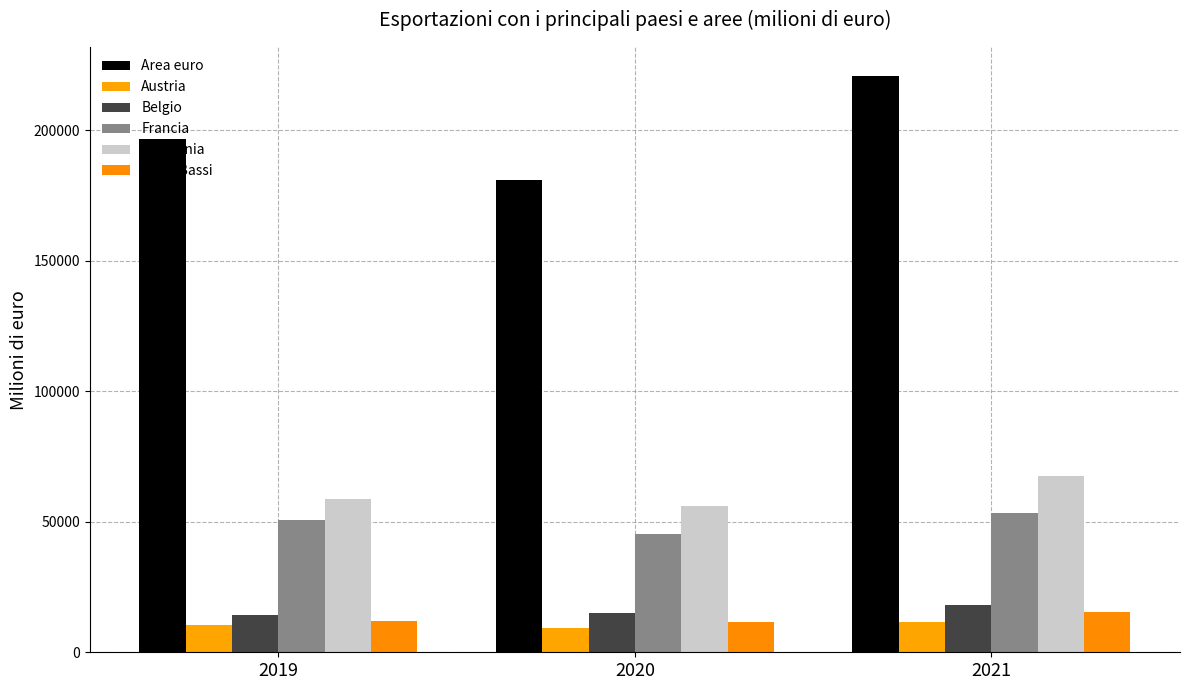

Reading right to left, transcribe all the data shown in this chart.

Area euro: 220757.0	180847.2	196415.6
Austria: 11599.4	9281.0	10464.7
Belgio: 18066.6	14929.6	14257.4
Francia: 53455.7	45188.8	50561.2
Germania: 67438.2	56085.3	58516.3
Paesi Bassi: 15238.5	11403.5	12000.2